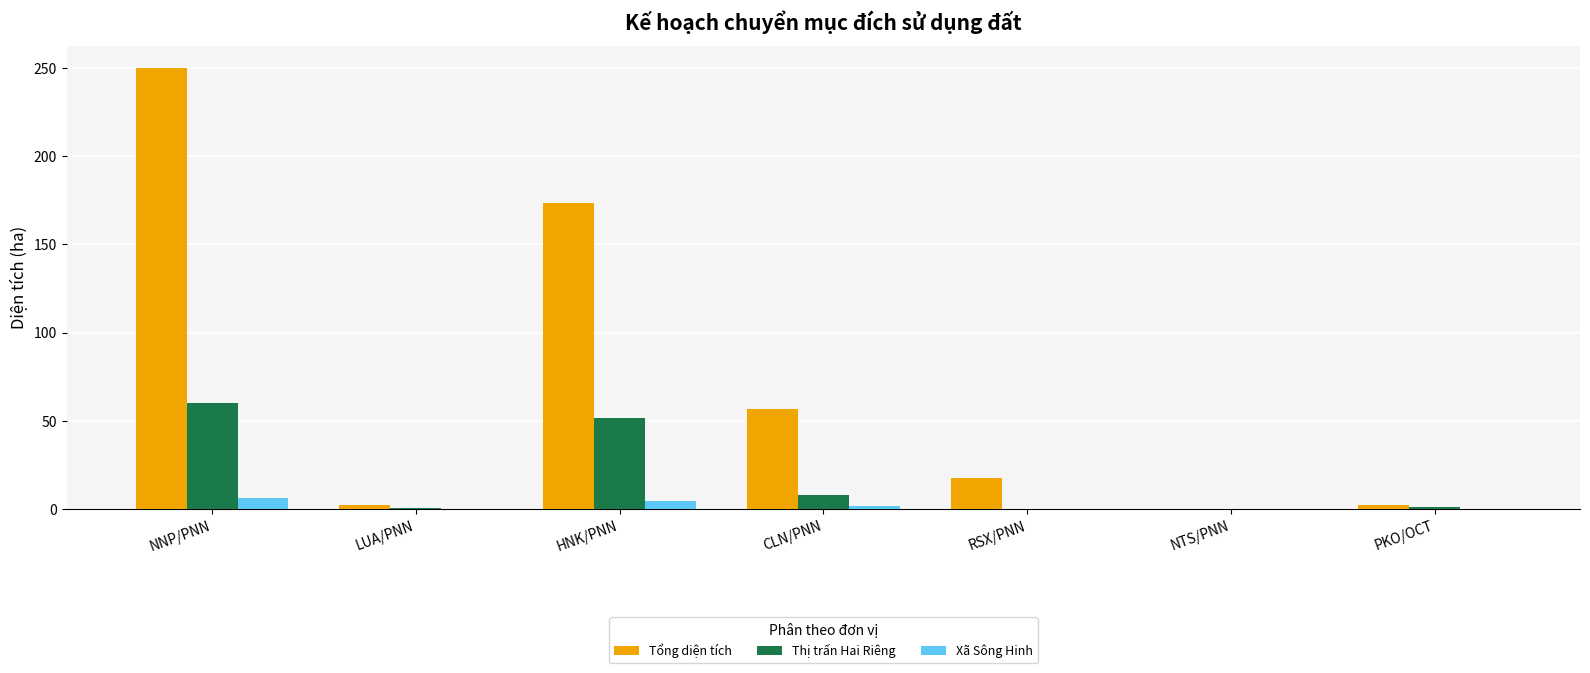

Is the value of Thị trấn Hai Riêng at CLN/PNN greater than the value of Xã Sông Hinh at RSX/PNN?

Yes